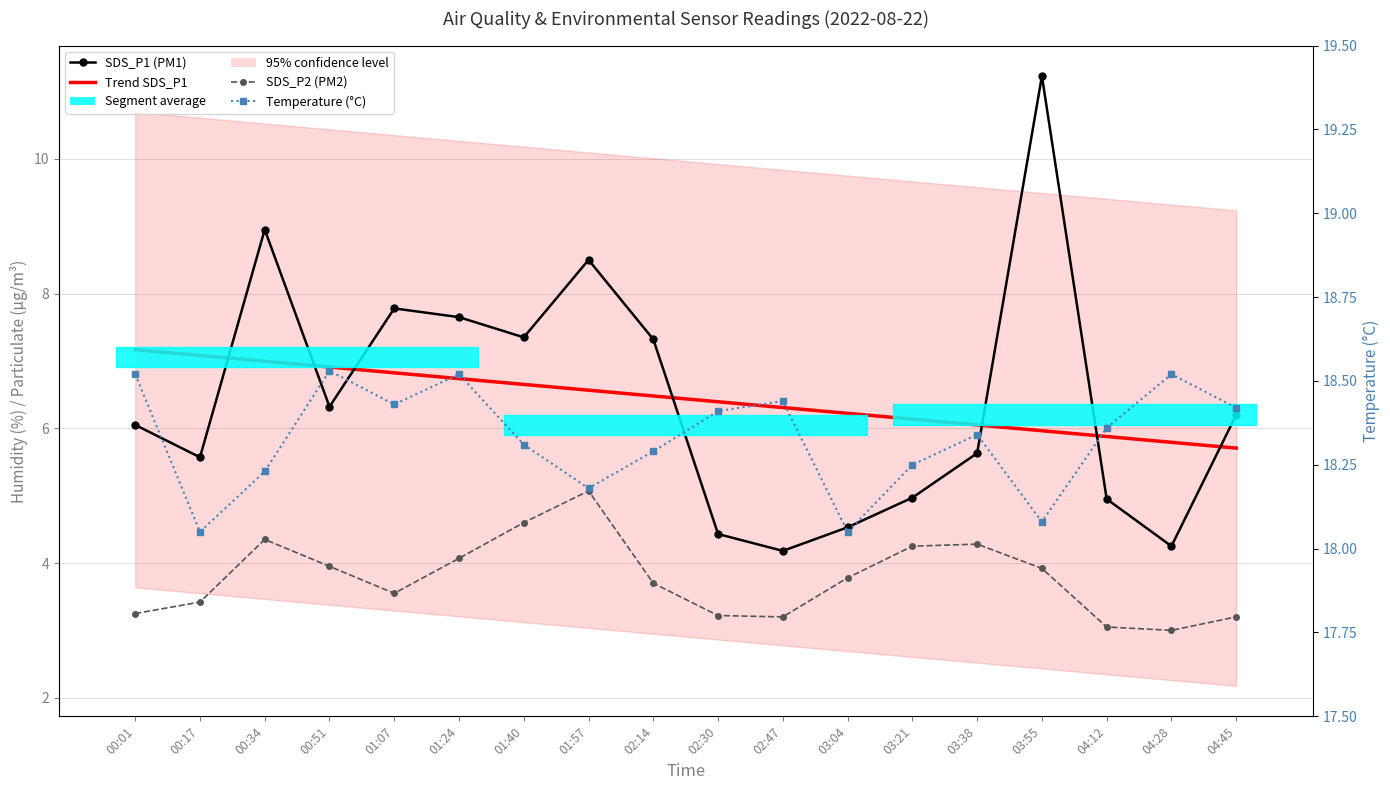

How many Temperature (°C) values are between 18 and 19?

18